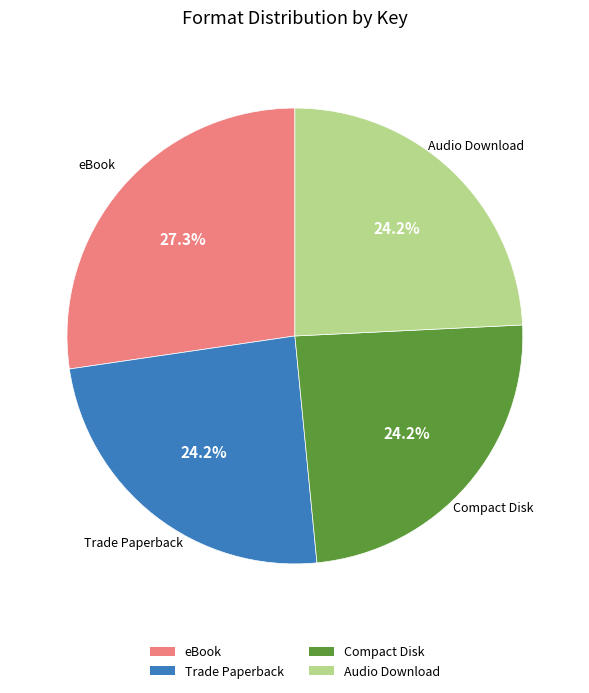

Approximately how many times larger is the value at Audio Download compared to Trade Paperback?

1.0